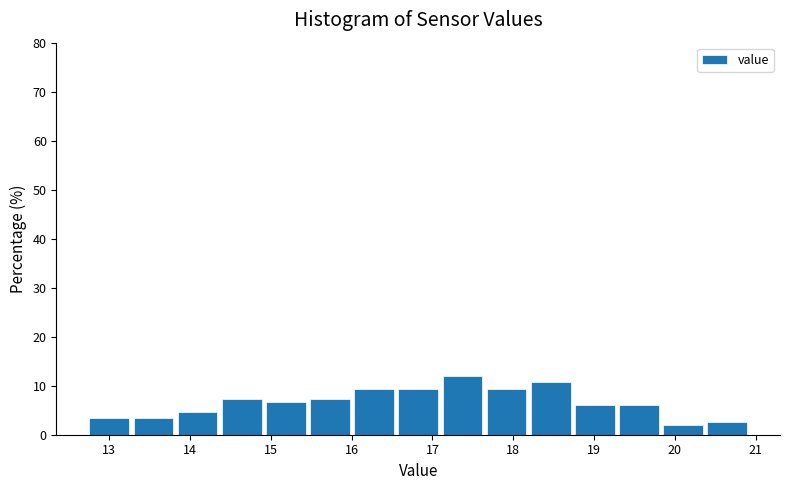

What is the height of the bar covering 19.3 to 19.8 on the x-axis? Neither the bar edges nor the heights are printed on the chart, so give them approximately, as read against the axes.

6